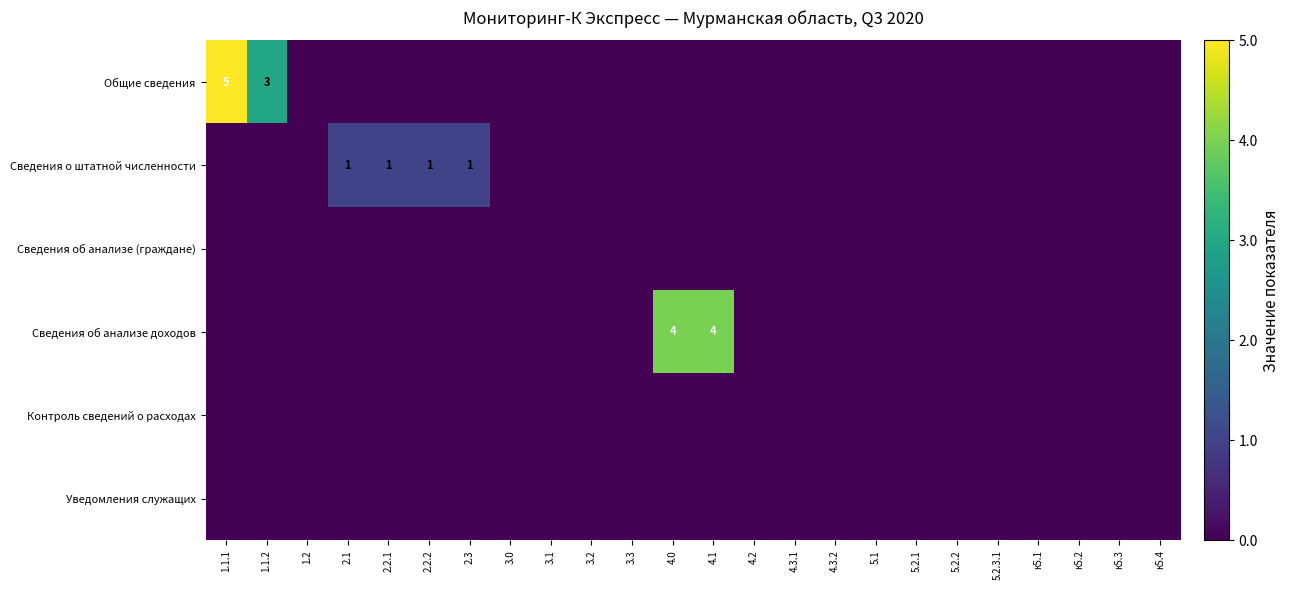

How many distinct data groups are displayed?

6